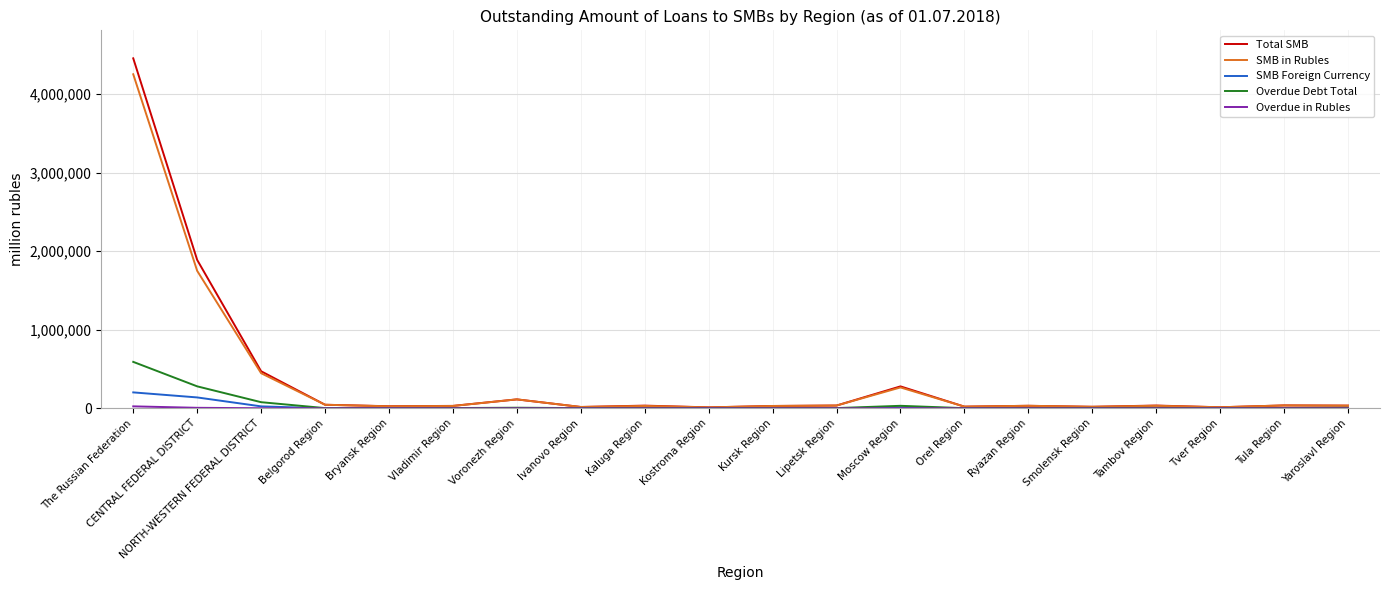

Where does the Overdue Debt Total series first go above 4389?

The Russian Federation